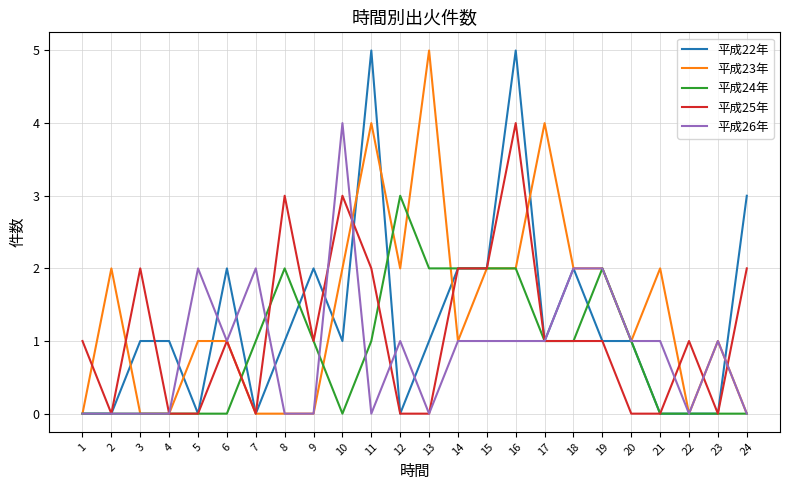

What is the sum of all 平成22年 values?

31